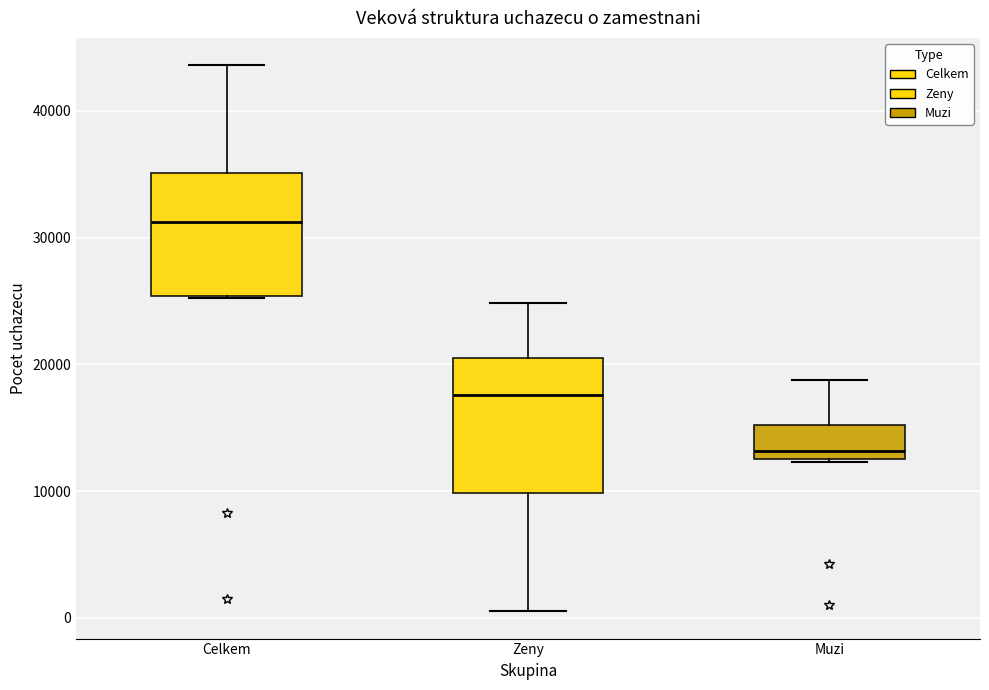

Reading left to right, read every box against the y-axis: the position of its median line, the range the box covers, and the ends of its whiskers. The values are not printed on the chart, so give them approximately, as read against the axis.

Celkem: median 31000, box 25000 to 35000, whiskers 25000 to 44000
Zeny: median 18000, box 10000 to 20000, whiskers 1000 to 25000
Muzi: median 13000 (just above the box's lower edge), box 13000 to 15000, whiskers 12000 to 19000